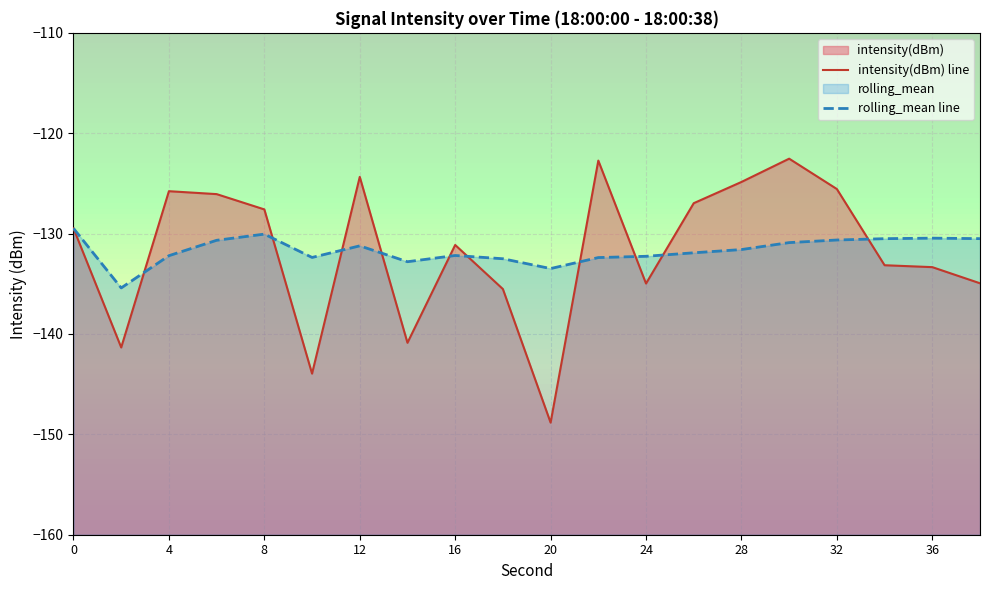

How many values in the intensity(dBm) line series exceed -129?

9